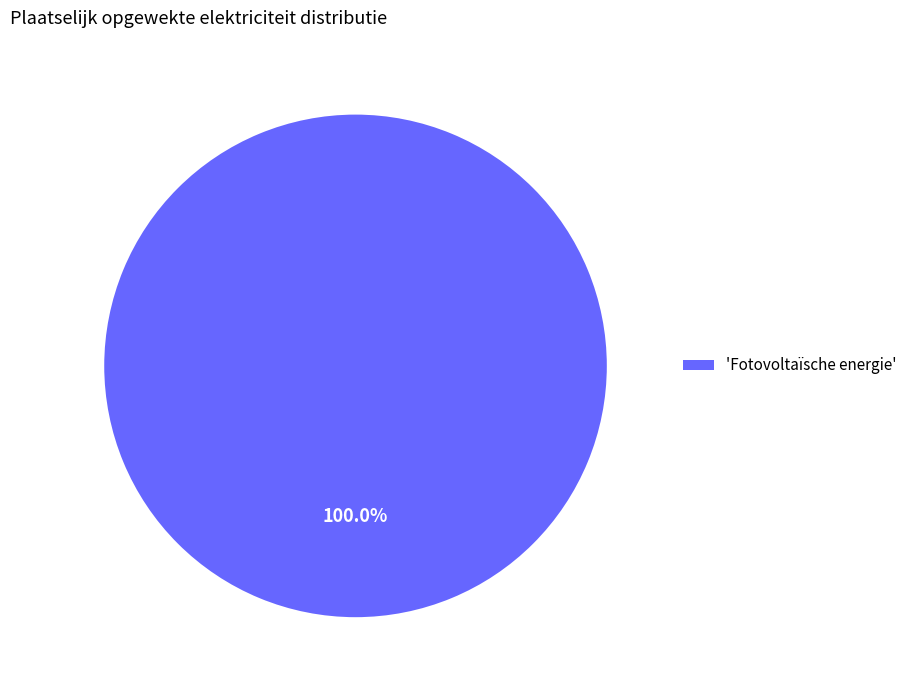

Does any single category account for the majority?

Yes